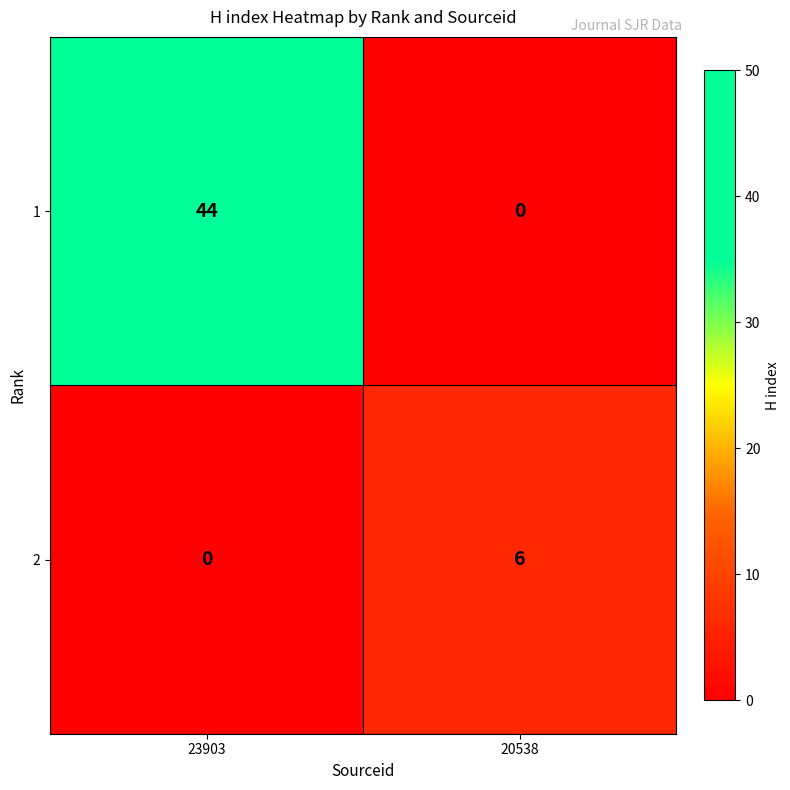

Reading left to right, extract all data points from this chart.

1: 23903=44	20538=0
2: 23903=0	20538=6